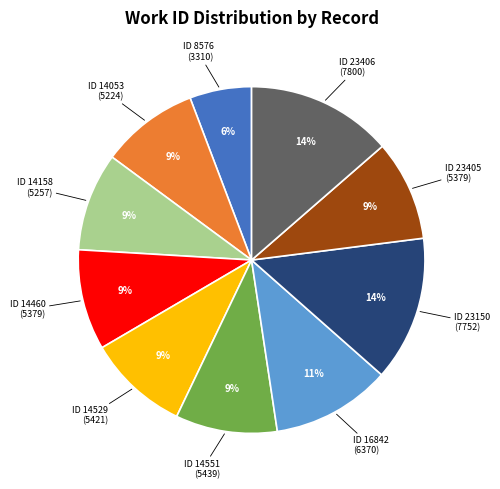

Does any single category account for the majority?

No